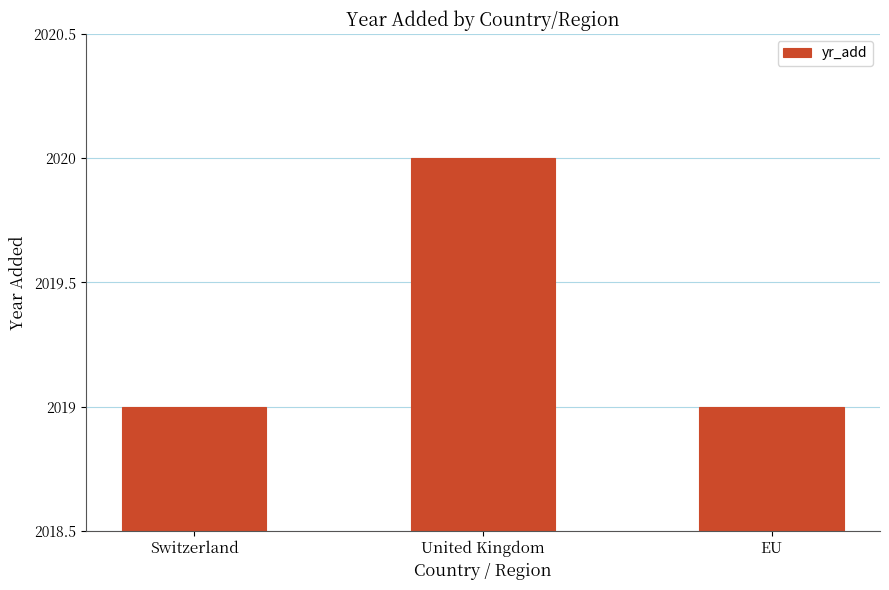

How many categories are shown in the chart?

3